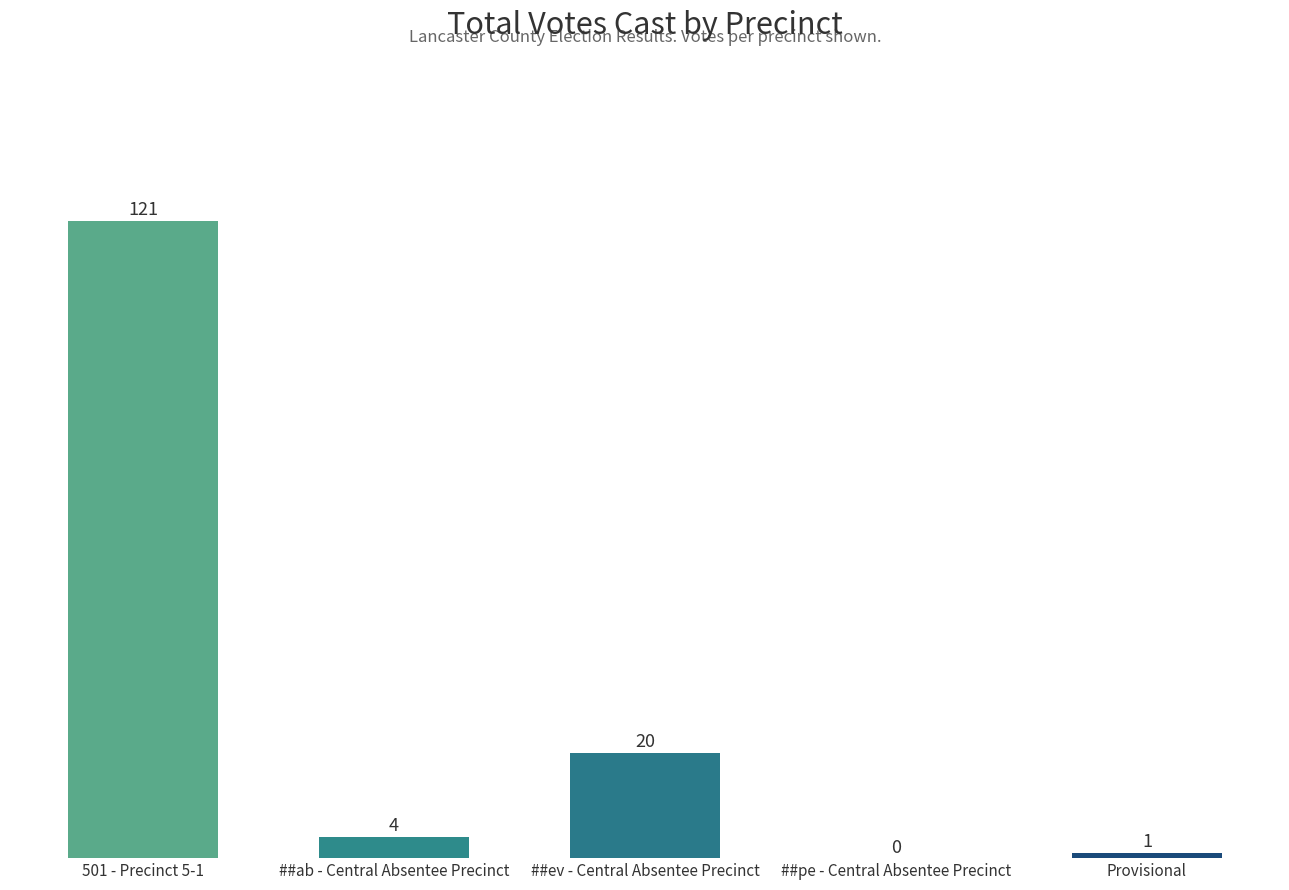

Which label corresponds to the largest value in the chart?

501 - Precinct 5-1